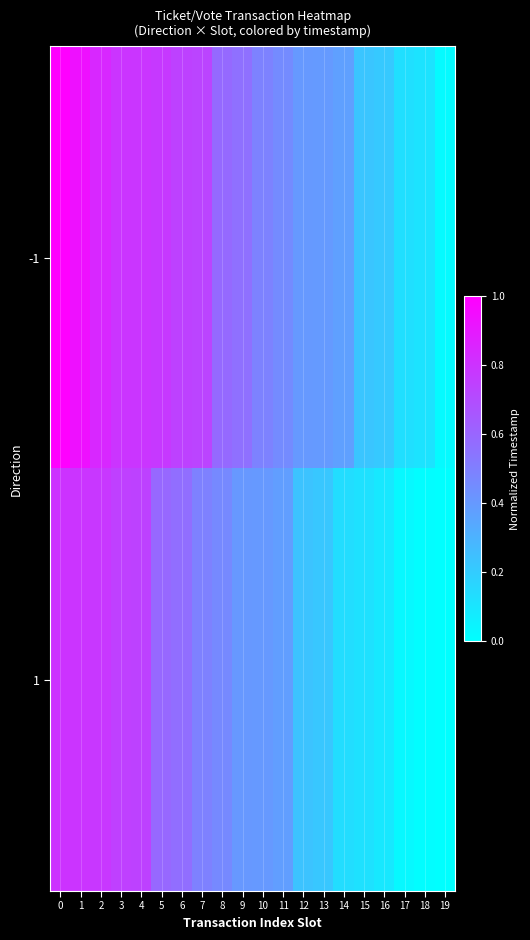

What is the total value across all series at 18?

0.1